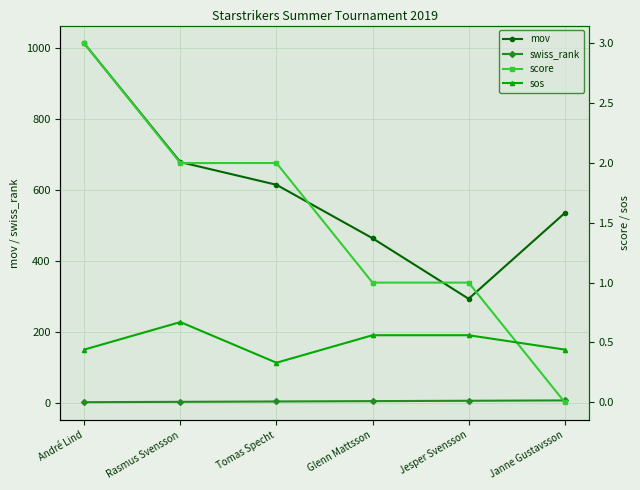

What is the difference between the highest and lowest values at Jesper Svensson?

292.4